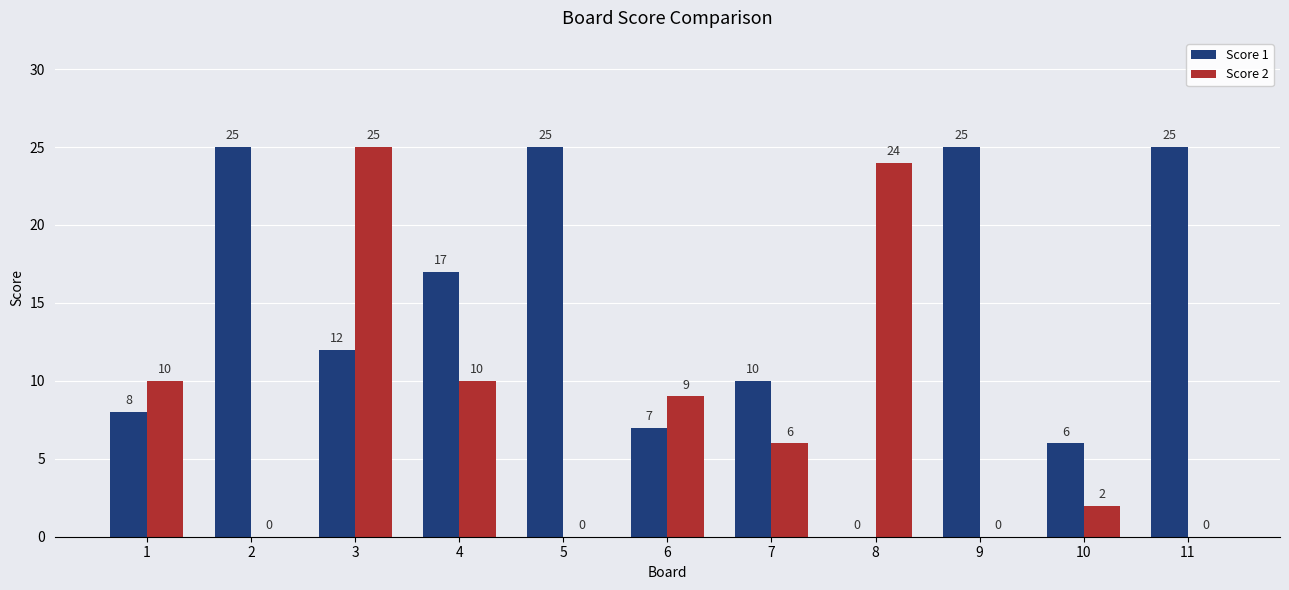

What is the sum of the Score 1 values at 1 and 10?

14